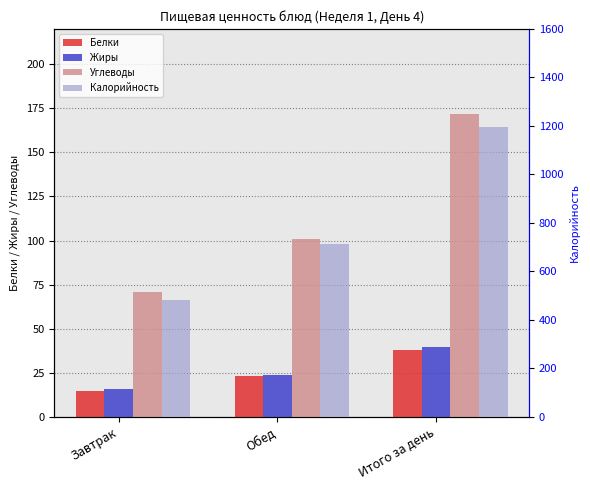

What position from the left is Завтрак?

1